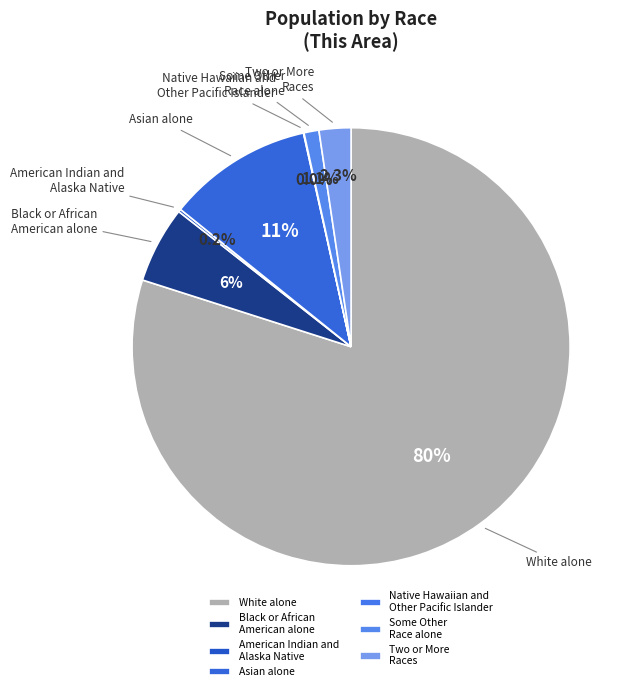

Which category has the biggest portion of the pie?

White alone